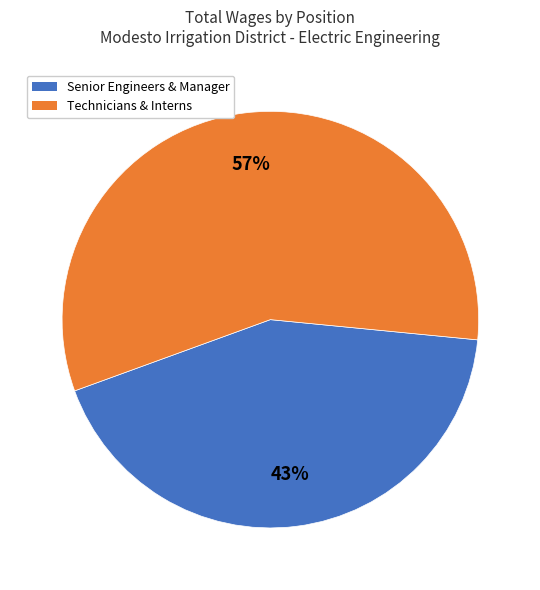

Does any single category account for the majority?

Yes